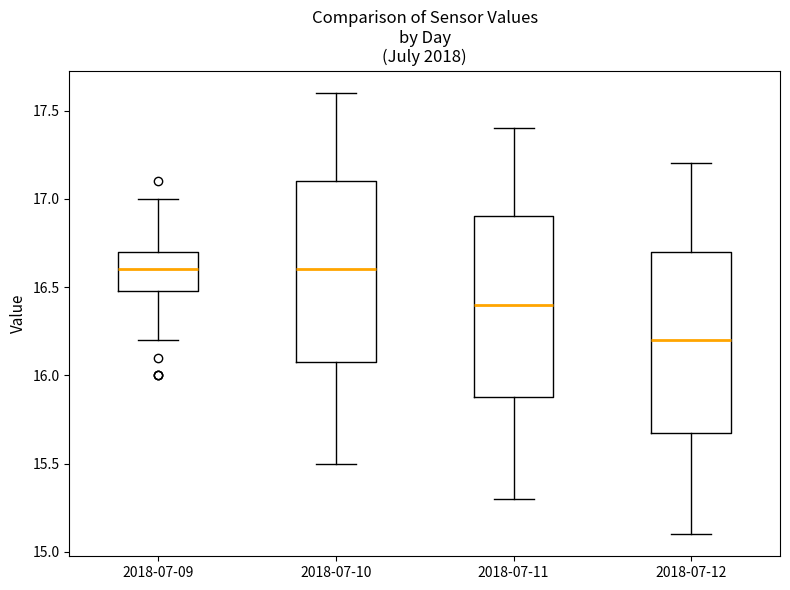

Where does the lower whisker of the box for 2018-07-12 end on the y-axis? The values are not printed on the chart, so give them approximately, as read against the axis.

15.1